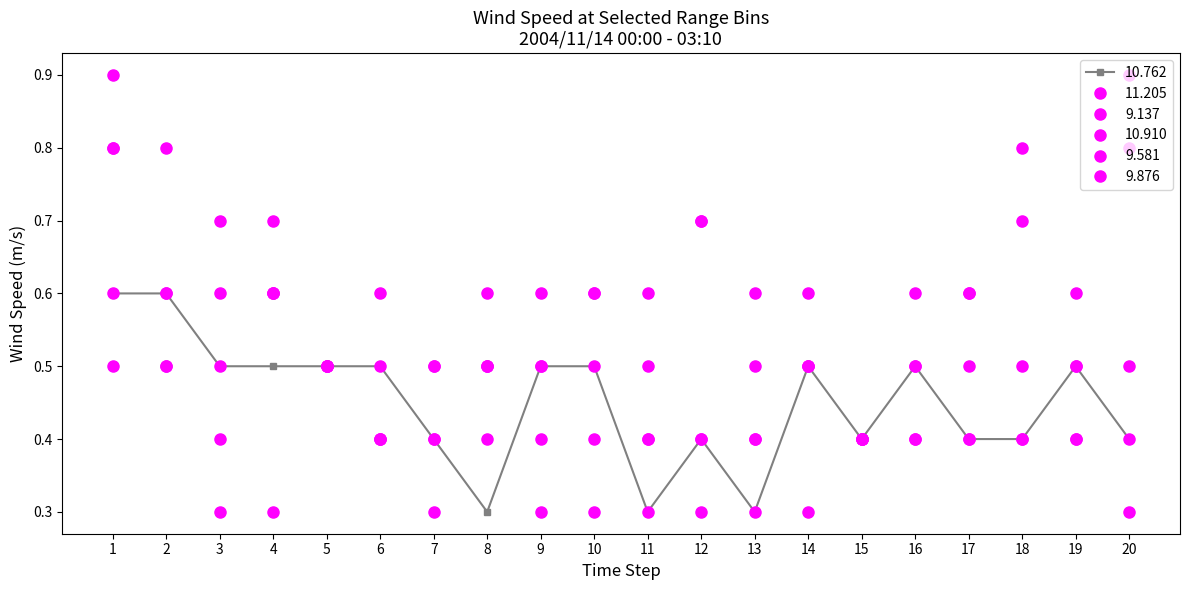

How many categories are shown in the chart?

20